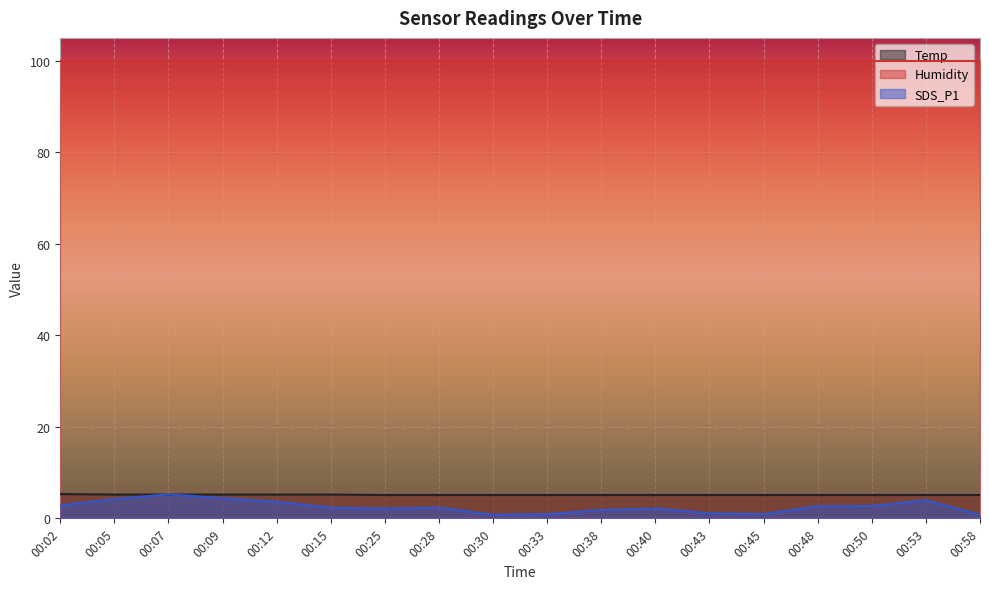

What is the sum of all SDS_P1 values?

45.0